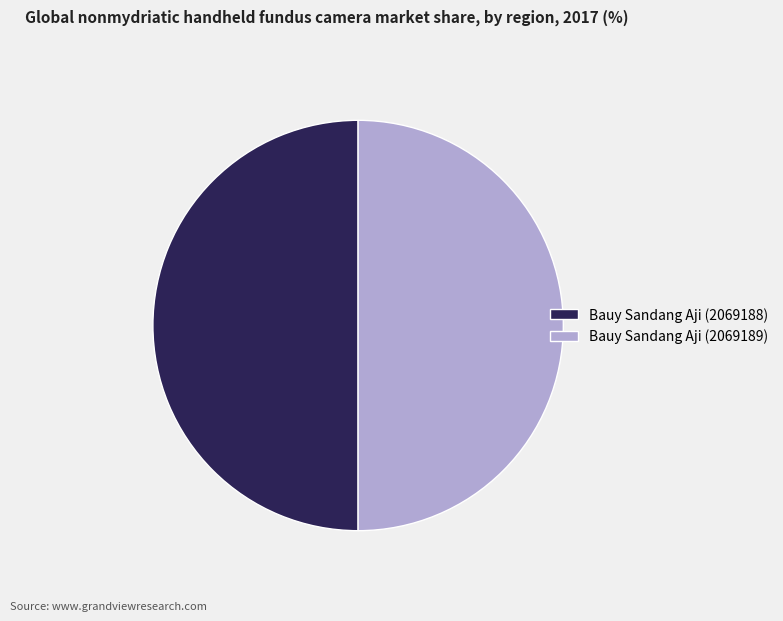

Is the sum of Bauy Sandang Aji (2069188) and Bauy Sandang Aji (2069189) greater than half?

Yes